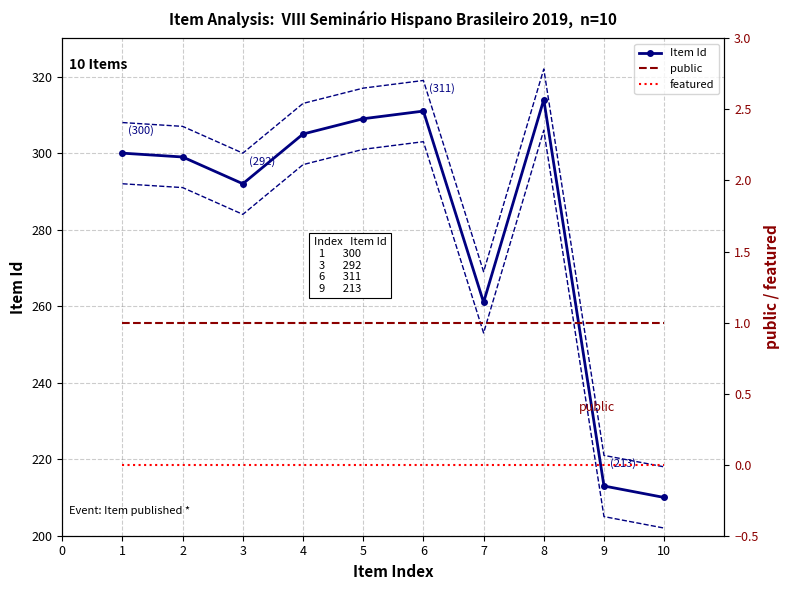

True or false: public has more than 1 interior local peaks.

False